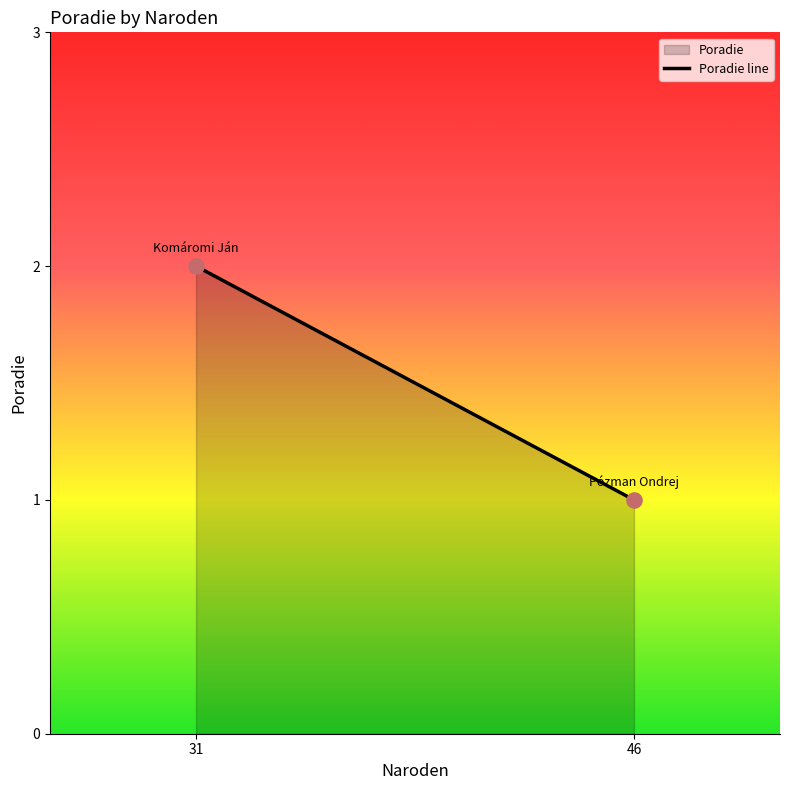

What is the average X value?

38